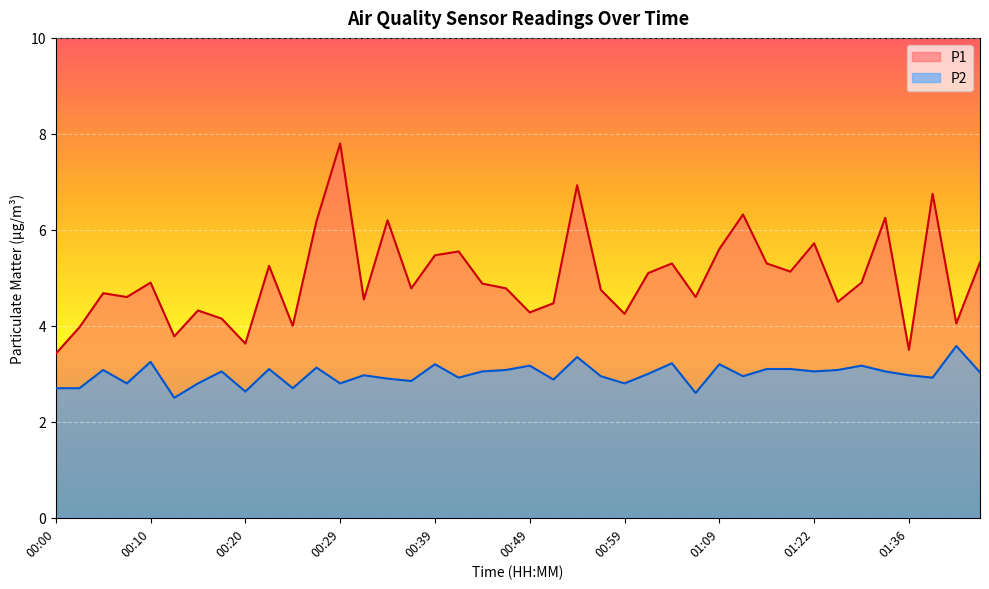

List the series in order of their overall mean, highest first.

P1, P2